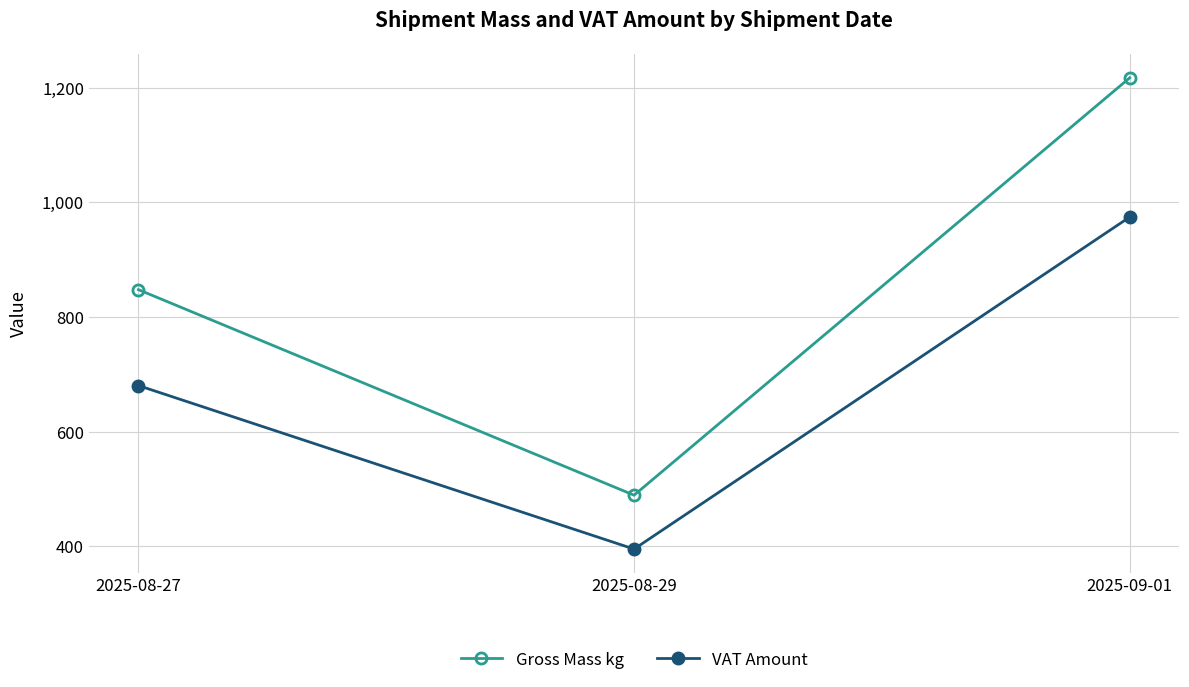

The VAT Amount series shows 680.5 at 2025-08-27. True or false?

True